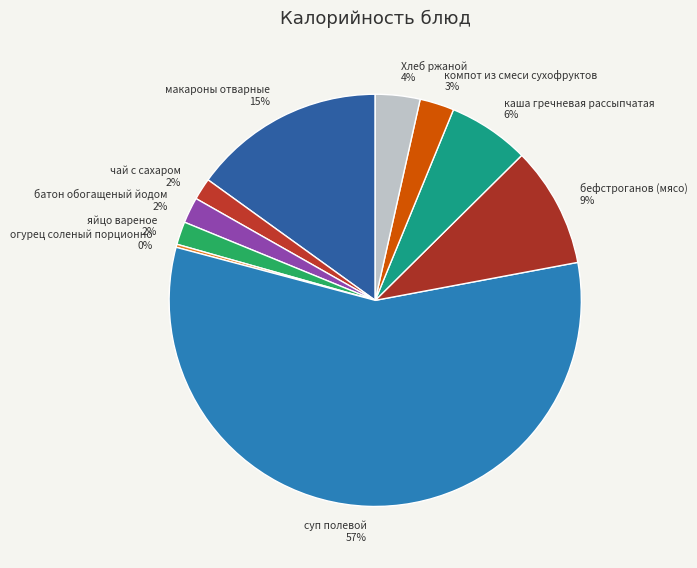

To the nearest percent, what is the difference between the largest and smallest slice percentages?

57%